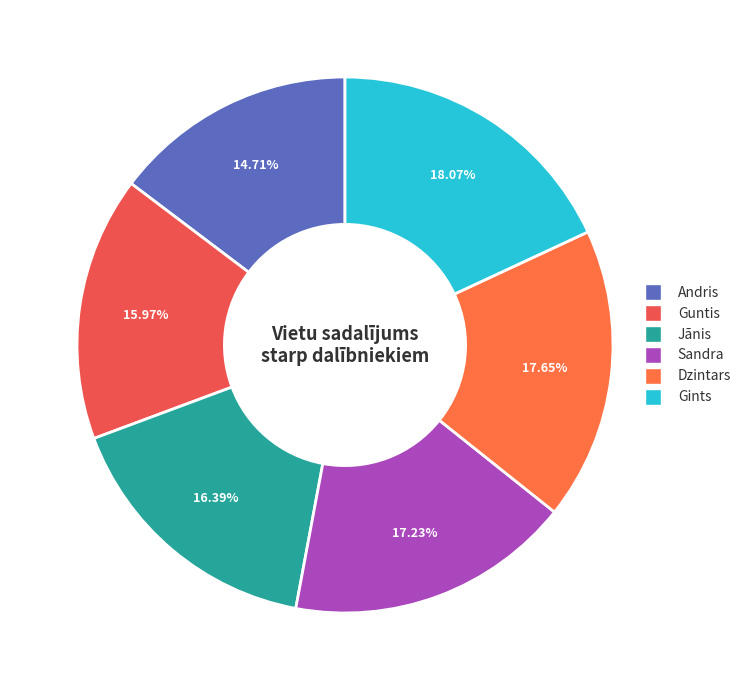

Does any single category account for the majority?

No